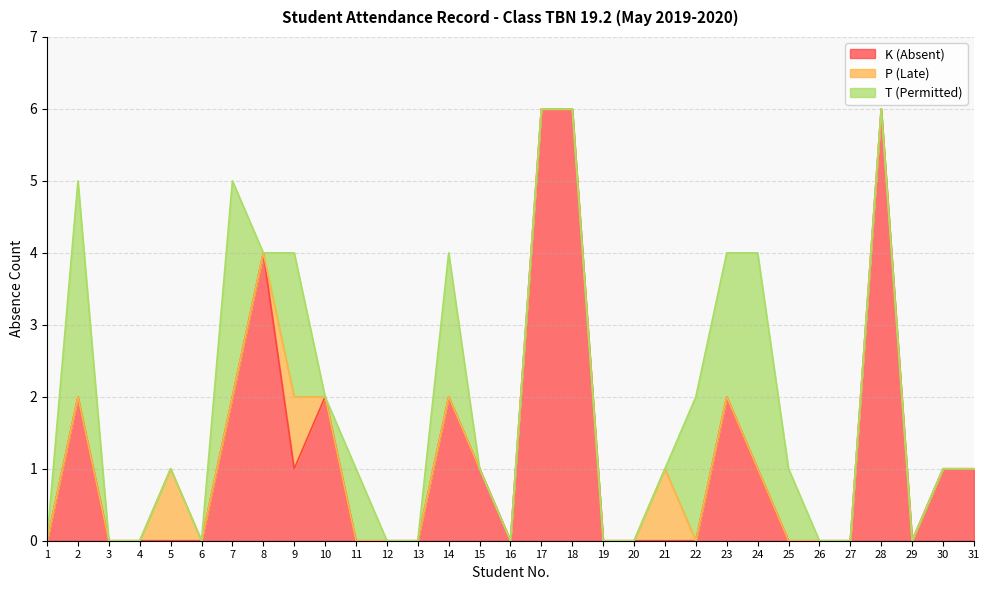

Reading left to right, extract all data points from this chart.

K (Absent): 1=0	2=2	3=0	4=0	5=0	6=0	7=2	8=4	9=1	10=2	11=0	12=0	13=0	14=2	15=1	16=0	17=6	18=6	19=0	20=0	21=0	22=0	23=2	24=1	25=0	26=0	27=0	28=6	29=0	30=1	31=1
P (Late): 1=0	2=0	3=0	4=0	5=1	6=0	7=0	8=0	9=1	10=0	11=0	12=0	13=0	14=0	15=0	16=0	17=0	18=0	19=0	20=0	21=1	22=0	23=0	24=0	25=0	26=0	27=0	28=0	29=0	30=0	31=0
T (Permitted): 1=0	2=3	3=0	4=0	5=0	6=0	7=3	8=0	9=2	10=0	11=1	12=0	13=0	14=2	15=0	16=0	17=0	18=0	19=0	20=0	21=0	22=2	23=2	24=3	25=1	26=0	27=0	28=0	29=0	30=0	31=0